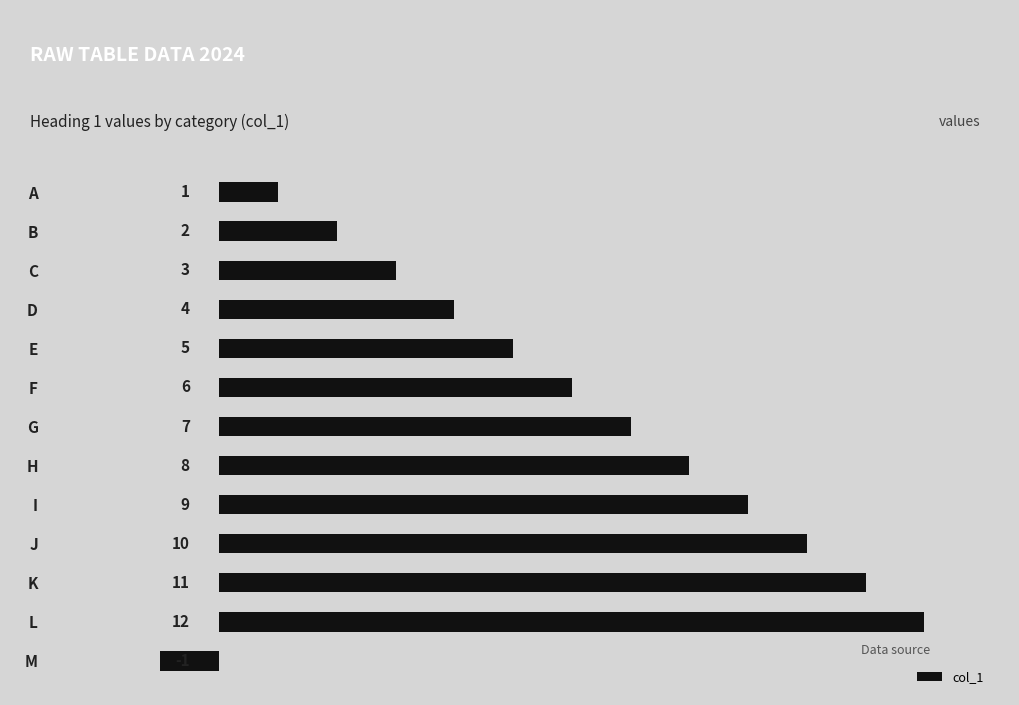

Reading top to bottom, list all the values displayed in this chart.

1	2	3	4	5	6	7	8	9	10	11	12	-1